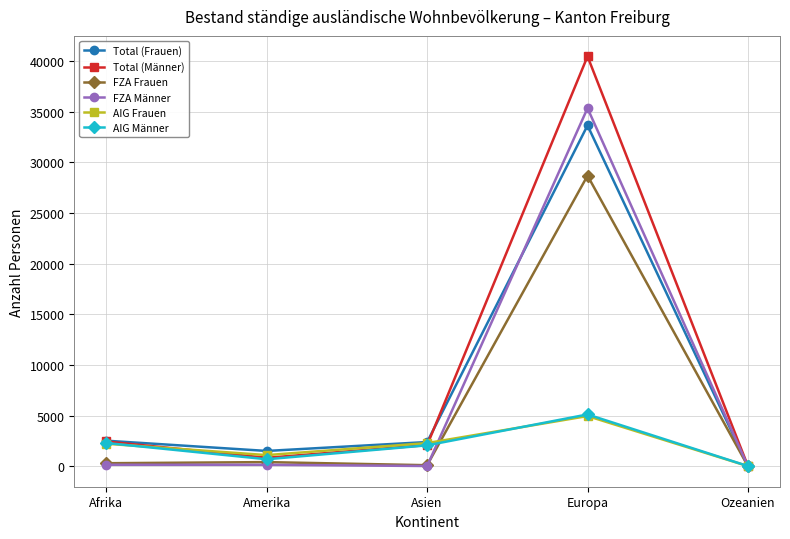

Which label corresponds to the largest value in the chart?

Europa